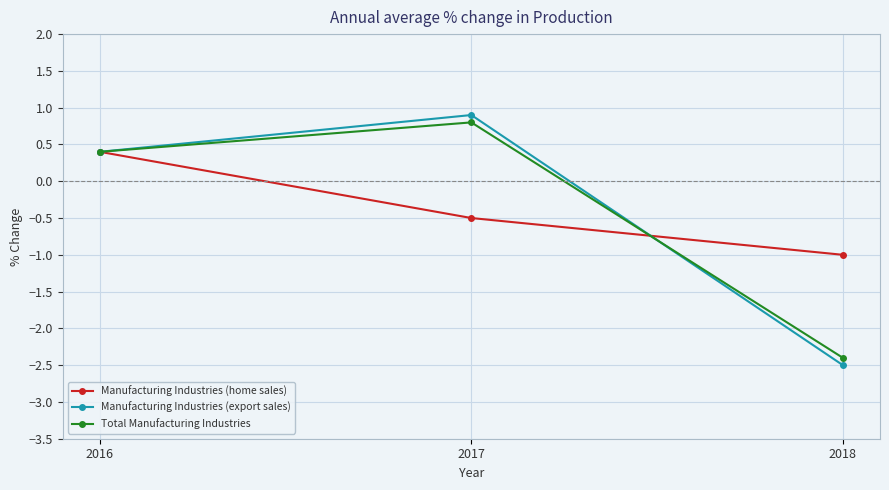

What is the total value across all series at 2017?

1.2